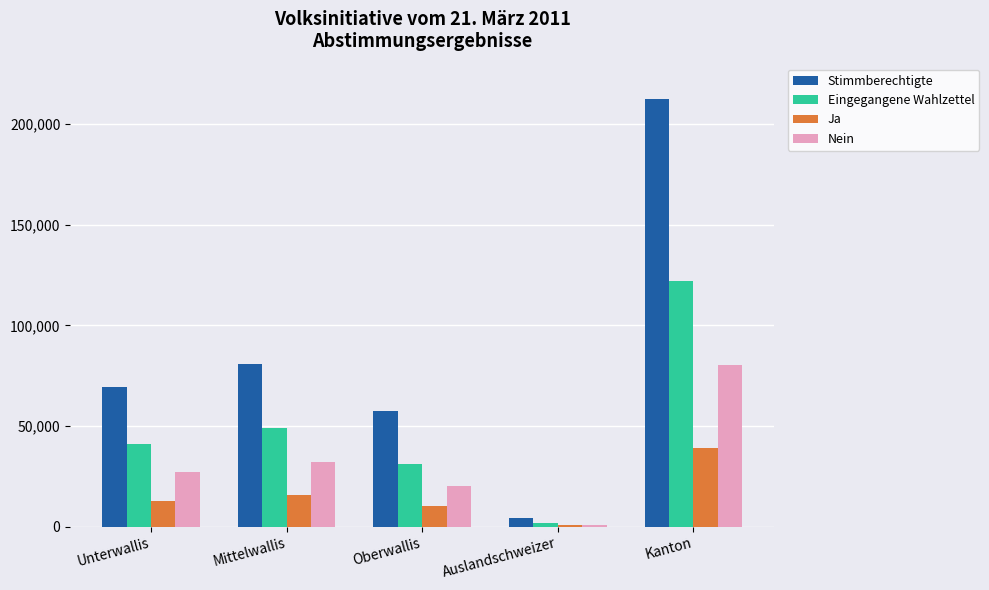

The value of Nein at Kanton is 80518. True or false?

True